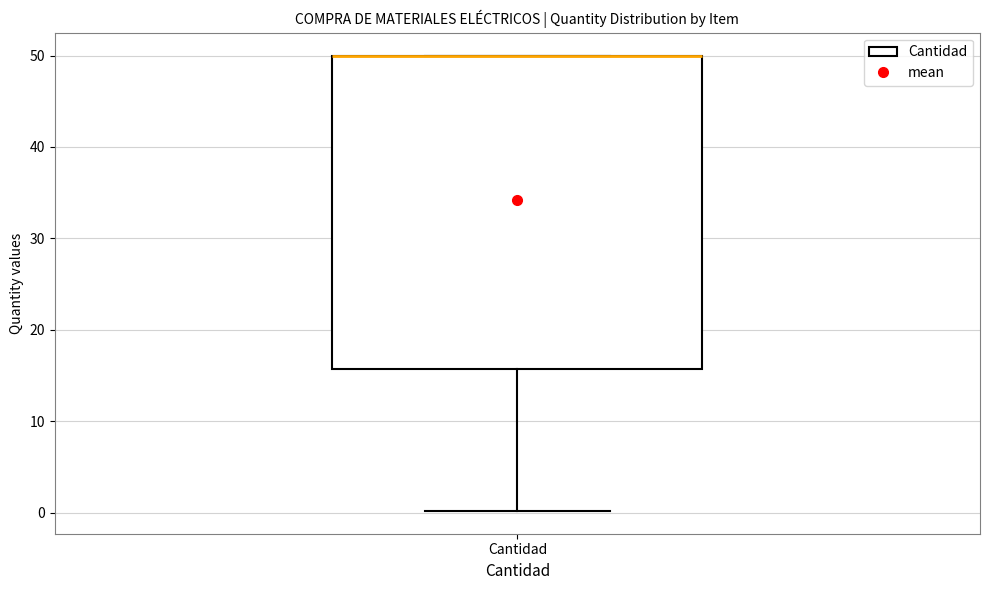

Where is the upper edge of the box for Cantidad on the y-axis? The values are not printed on the chart, so give them approximately, as read against the axis.

50